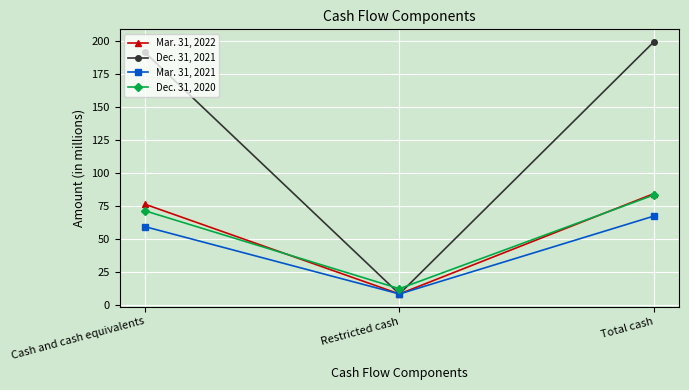

What is the difference between the Dec. 31, 2020 values at Cash and cash equivalents and Restricted cash?

59